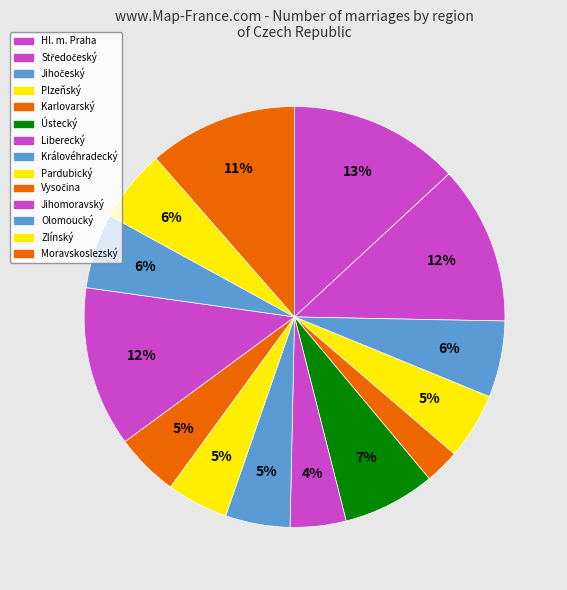

What is the change in value from Hl. m. Praha to Ústecký?

-1129